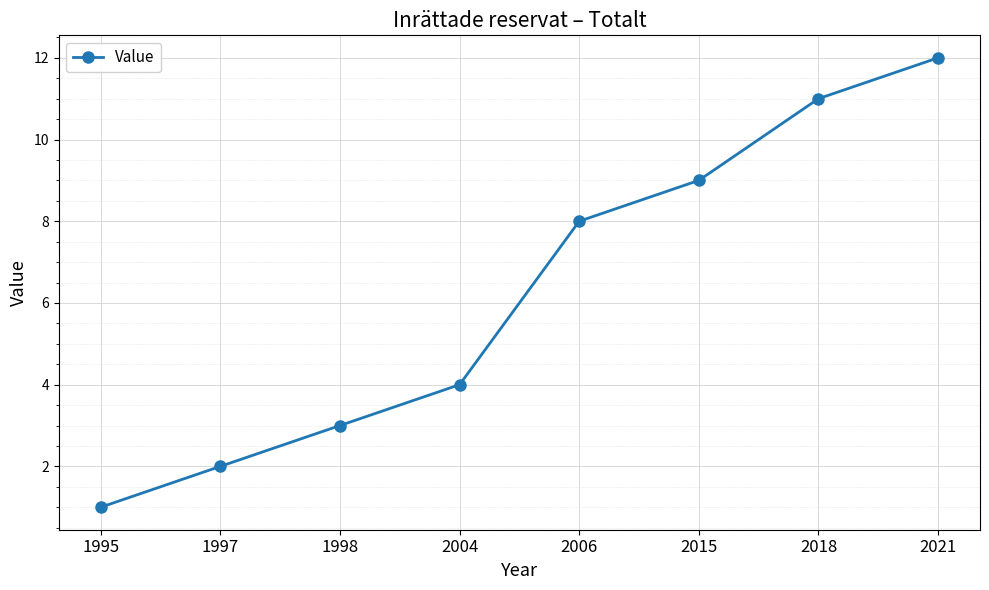

What is the sum of the values at 2004 and 1997?

6